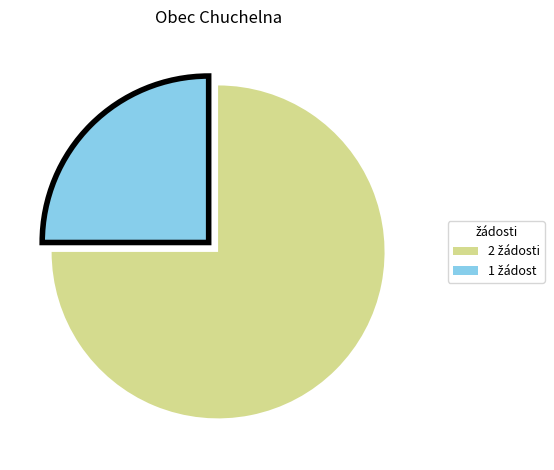

Is there any slice that represents more than half of the pie?

Yes